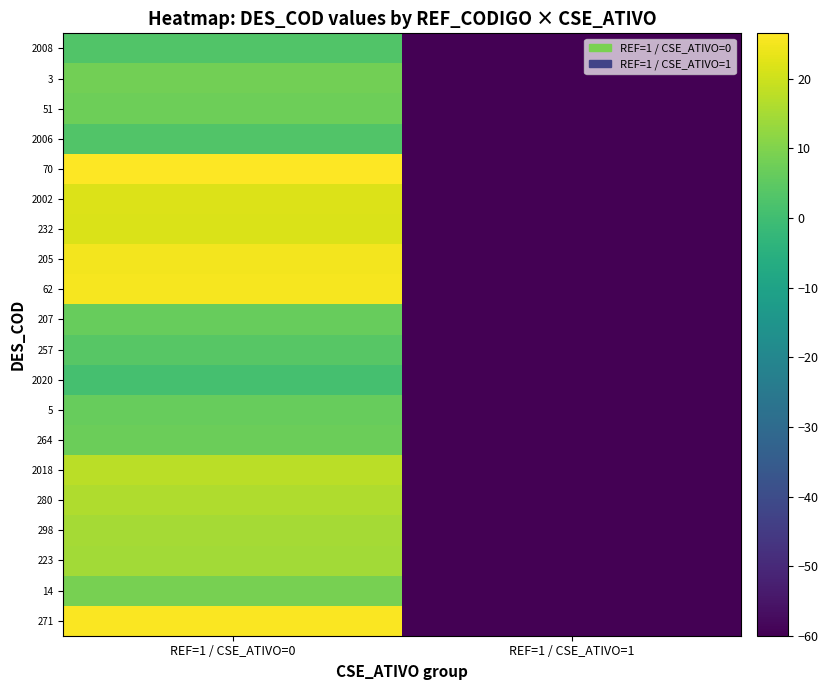

Reading left to right, list all the values displayed in this chart.

271: REF=1 / CSE_ATIVO=0=26.1	REF=1 / CSE_ATIVO=1=-60.0
14: REF=1 / CSE_ATIVO=0=8.8	REF=1 / CSE_ATIVO=1=-60.0
223: REF=1 / CSE_ATIVO=0=14.6	REF=1 / CSE_ATIVO=1=-60.0
298: REF=1 / CSE_ATIVO=0=14.7	REF=1 / CSE_ATIVO=1=-60.0
280: REF=1 / CSE_ATIVO=0=16.2	REF=1 / CSE_ATIVO=1=-60.0
2018: REF=1 / CSE_ATIVO=0=17.5	REF=1 / CSE_ATIVO=1=-60.0
264: REF=1 / CSE_ATIVO=0=6.9	REF=1 / CSE_ATIVO=1=-60.0
5: REF=1 / CSE_ATIVO=0=6.3	REF=1 / CSE_ATIVO=1=-60.0
2020: REF=1 / CSE_ATIVO=0=1.1	REF=1 / CSE_ATIVO=1=-60.0
257: REF=1 / CSE_ATIVO=0=4.0	REF=1 / CSE_ATIVO=1=-60.0
207: REF=1 / CSE_ATIVO=0=6.5	REF=1 / CSE_ATIVO=1=-60.0
62: REF=1 / CSE_ATIVO=0=25.2	REF=1 / CSE_ATIVO=1=-60.0
205: REF=1 / CSE_ATIVO=0=25.1	REF=1 / CSE_ATIVO=1=-60.0
232: REF=1 / CSE_ATIVO=0=21.7	REF=1 / CSE_ATIVO=1=-60.0
2002: REF=1 / CSE_ATIVO=0=21.8	REF=1 / CSE_ATIVO=1=-60.0
70: REF=1 / CSE_ATIVO=0=26.5	REF=1 / CSE_ATIVO=1=-60.0
2006: REF=1 / CSE_ATIVO=0=3.0	REF=1 / CSE_ATIVO=1=-60.0
51: REF=1 / CSE_ATIVO=0=7.3	REF=1 / CSE_ATIVO=1=-60.0
3: REF=1 / CSE_ATIVO=0=8.1	REF=1 / CSE_ATIVO=1=-60.0
2008: REF=1 / CSE_ATIVO=0=3.0	REF=1 / CSE_ATIVO=1=-60.0